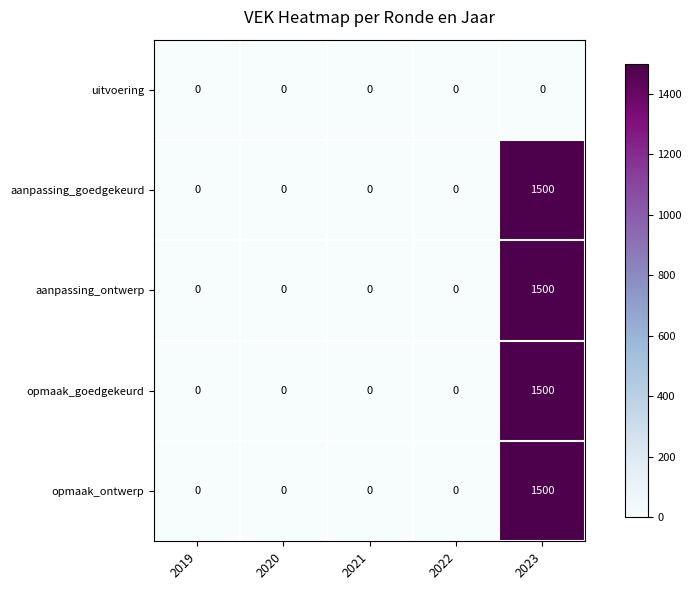

Reading left to right, list all the values displayed in this chart.

uitvoering: 0	0	0	0	0
aanpassing_goedgekeurd: 0	0	0	0	1500
aanpassing_ontwerp: 0	0	0	0	1500
opmaak_goedgekeurd: 0	0	0	0	1500
opmaak_ontwerp: 0	0	0	0	1500